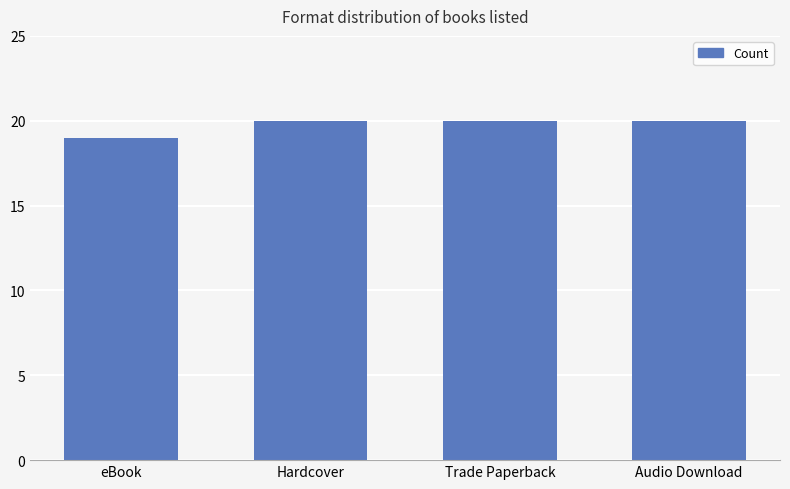

Approximately how many times larger is the value at Hardcover compared to eBook?

1.1